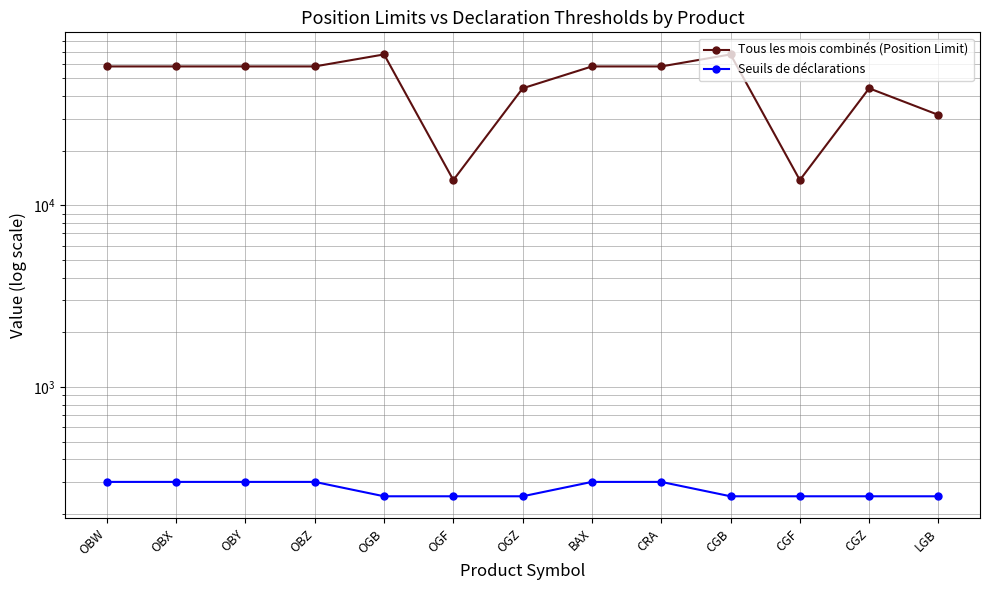

Reading right to left, what are all the values shown in this chart?

Tous les mois combinés (Position Limit): LGB=31405	CGZ=44000	CGF=13750	CGB=67600	CRA=58055	BAX=58055	OGZ=44000	OGF=13750	OGB=67600	OBZ=58055	OBY=58055	OBX=58055	OBW=58055
Seuils de déclarations: LGB=250	CGZ=250	CGF=250	CGB=250	CRA=300	BAX=300	OGZ=250	OGF=250	OGB=250	OBZ=300	OBY=300	OBX=300	OBW=300